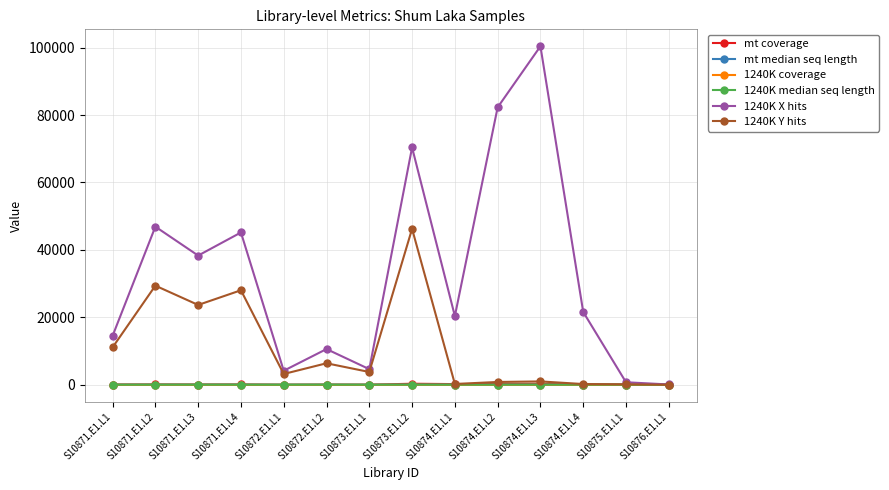

True or false: 1240K coverage has more than 0 points higher than both neighbors.

True